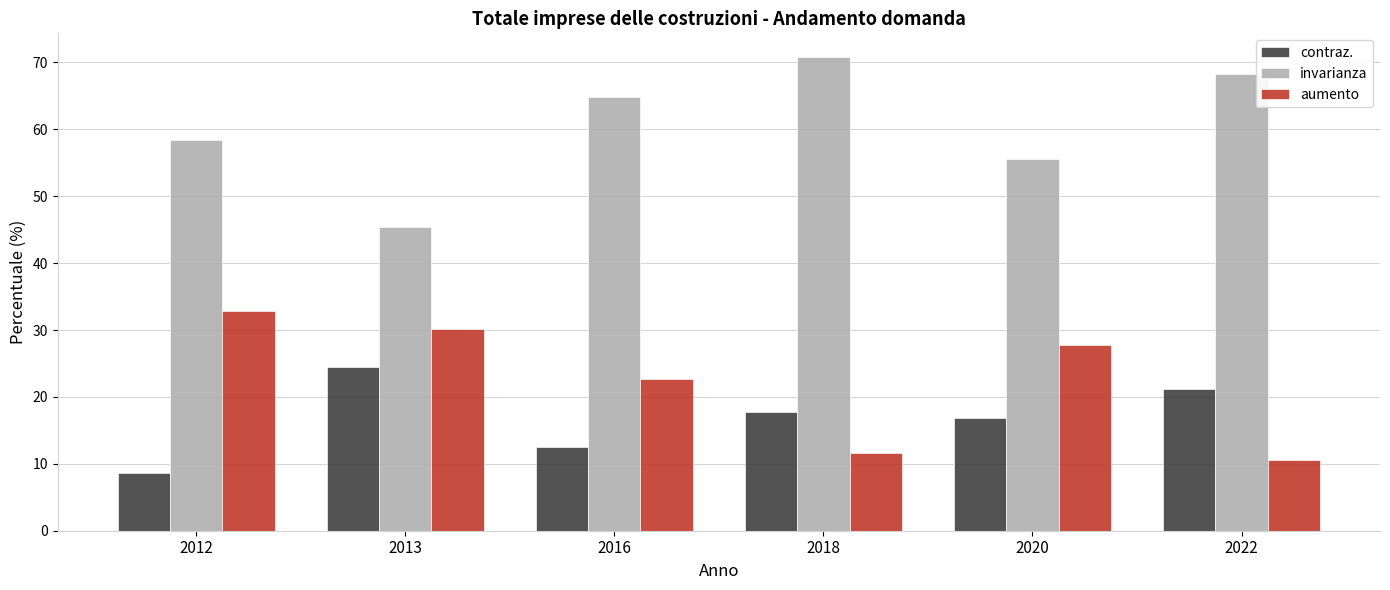

True or false: contraz. has a value of 43.4 at 2013.

False